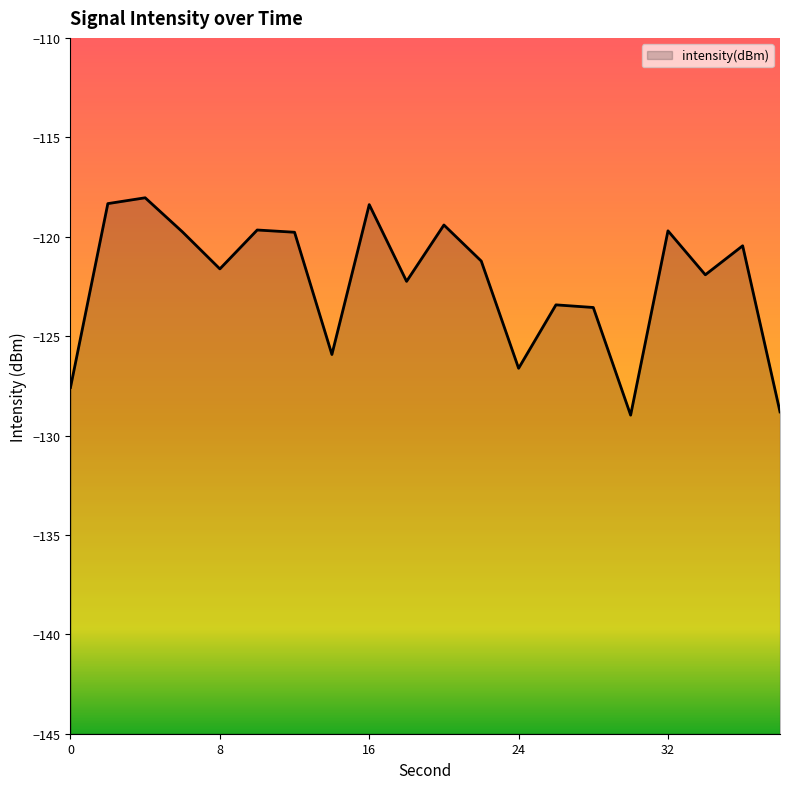

At which category does the chart reach its minimum across all series?

30